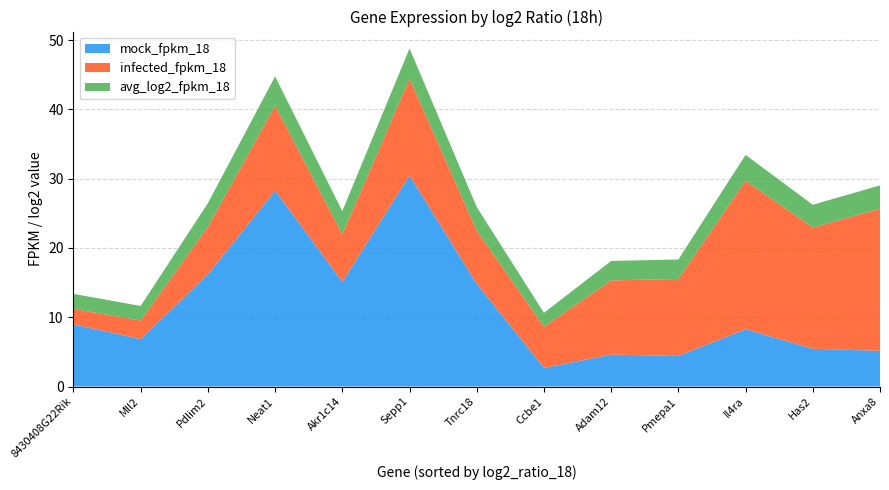

Reading left to right, extract all data points from this chart.

mock_fpkm_18: Anxa8=5.2	Has2=5.4	Il4ra=8.3	Pmepa1=4.4	Adam12=4.6	Ccbe1=2.7	Tnrc18=14.8	Sepp1=30.5	Akr1c14=15.1	Neat1=28.3	Pdlim2=16.2	Mll2=6.8	8430408G22Rik=9.0
infected_fpkm_18: Anxa8=20.5	Has2=17.5	Il4ra=21.4	Pmepa1=11.1	Adam12=10.7	Ccbe1=5.9	Tnrc18=7.7	Sepp1=14.0	Akr1c14=6.9	Neat1=12.3	Pdlim2=6.9	Mll2=2.7	8430408G22Rik=2.2
avg_log2_fpkm_18: Anxa8=3.4	Has2=3.3	Il4ra=3.7	Pmepa1=2.8	Adam12=2.8	Ccbe1=2.0	Tnrc18=3.4	Sepp1=4.4	Akr1c14=3.3	Neat1=4.2	Pdlim2=3.4	Mll2=2.1	8430408G22Rik=2.2